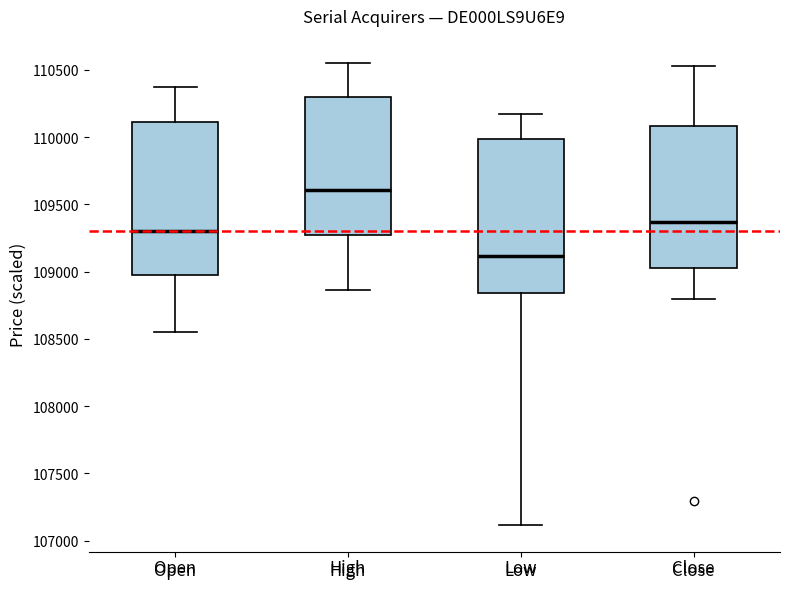

Where does the upper whisker of the box for Close end on the y-axis? The values are not printed on the chart, so give them approximately, as read against the axis.

110550